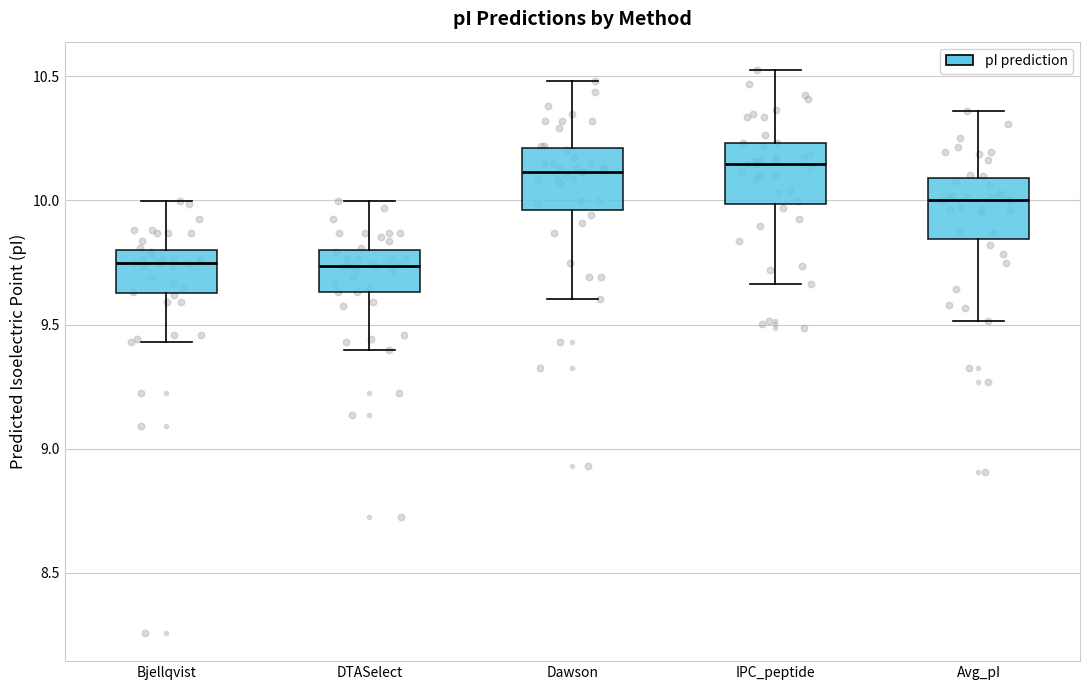

Reading left to right, transcribe this box plot: for each box, give where its median line is, the range the box spans, and where its two whiskers end, as read against the y-axis. The values are not printed on the chart, so give them approximately, as read against the axis.

Bjellqvist: median 9.75, box 9.65 to 9.80, whiskers 9.45 to 10.00
DTASelect: median 9.75, box 9.65 to 9.80, whiskers 9.40 to 10.00
Dawson: median 10.10, box 9.95 to 10.20, whiskers 9.60 to 10.50
IPC_peptide: median 10.15, box 10.00 to 10.25, whiskers 9.65 to 10.55
Avg_pI: median 10.00, box 9.85 to 10.10, whiskers 9.50 to 10.35